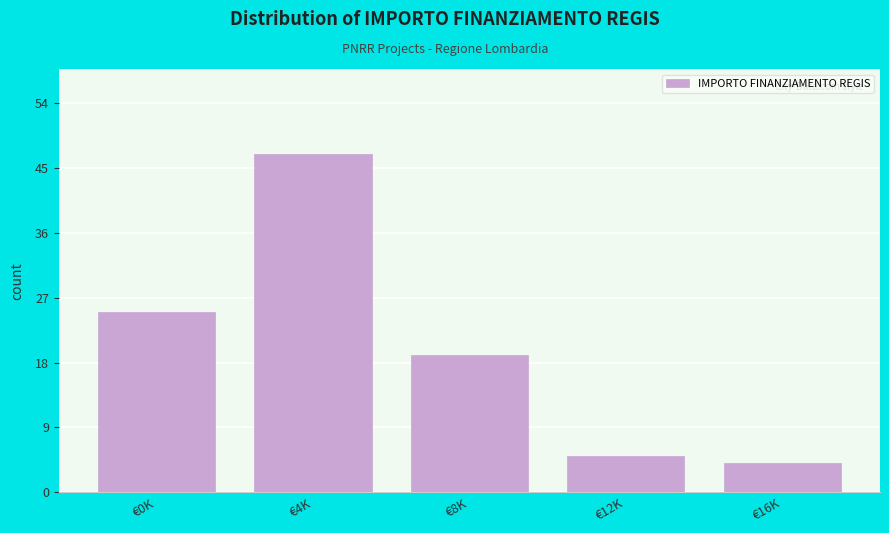

Reading left to right, extract all data points from this chart.

25	47	19	5	4